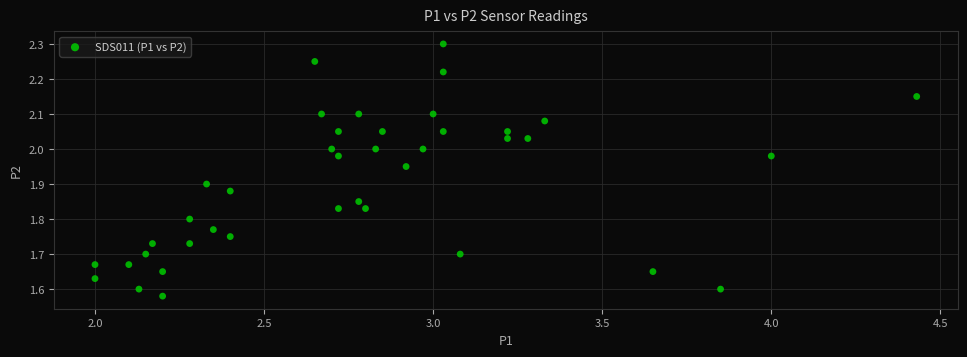

What is the range of X values (max minus min)?

2.4